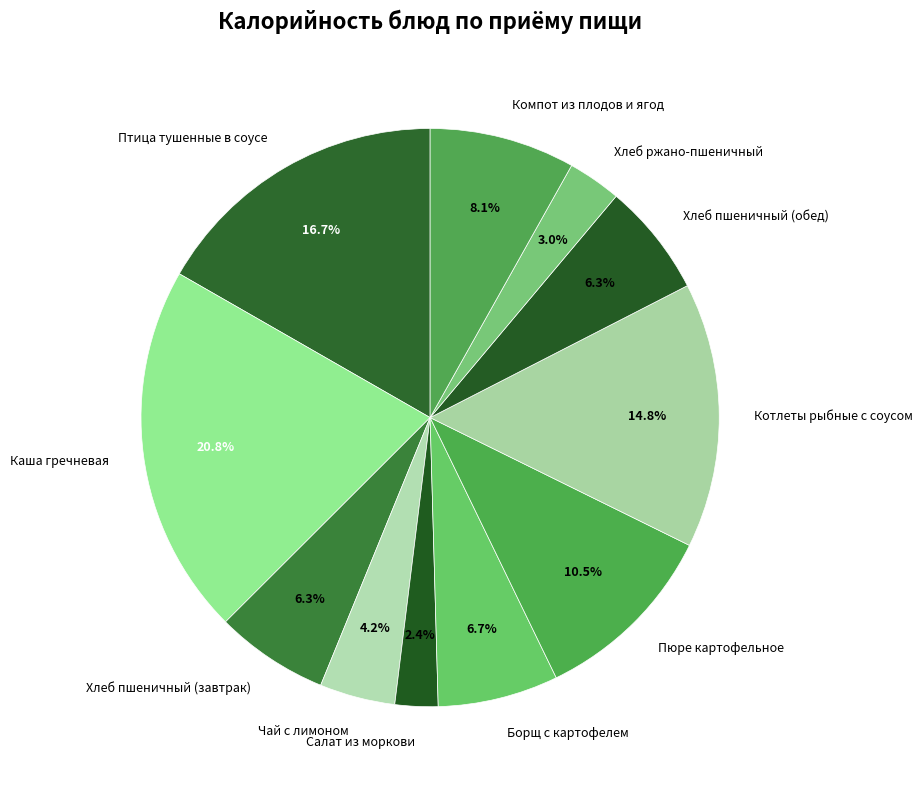

Is Хлеб пшеничный (завтрак) the majority of the pie?

No